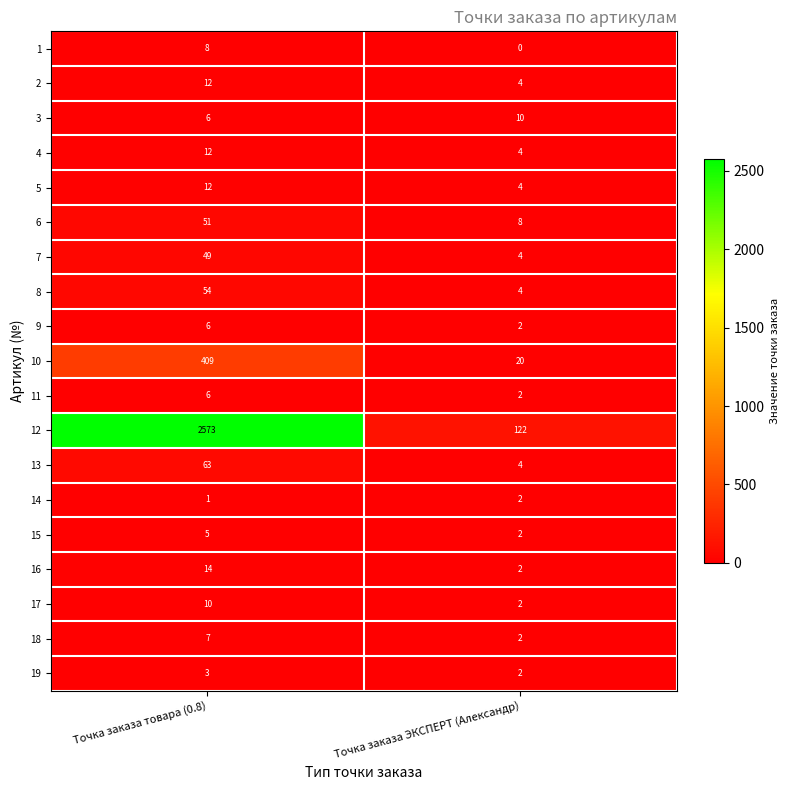

Read the 3 value at Точка заказа ЭКСПЕРТ (Александр).

10